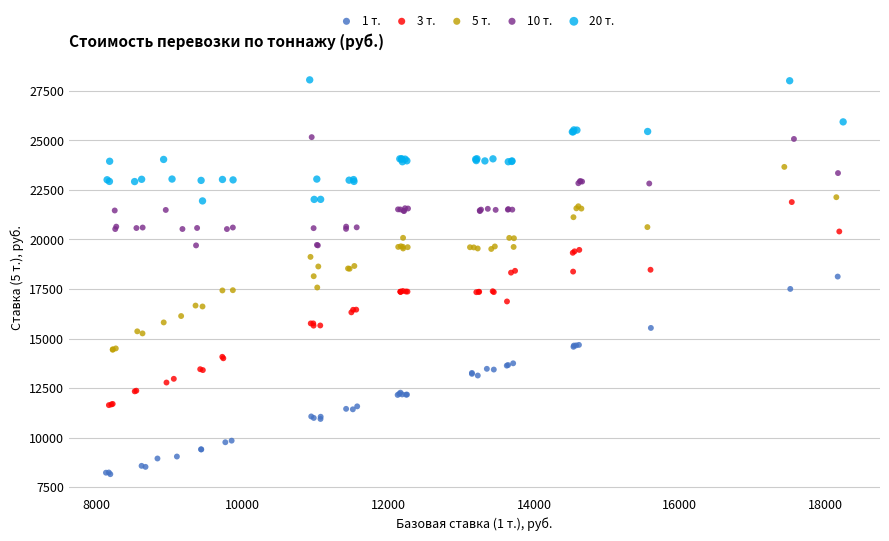

Which series has the widest spread of Y values?

3 т.